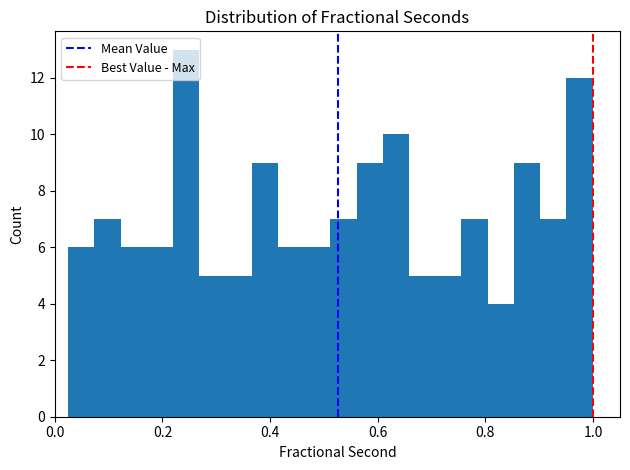

Around what value on the x-axis is the tallest bar? Give the approximate position of its centre, as read against the axis.

0.24